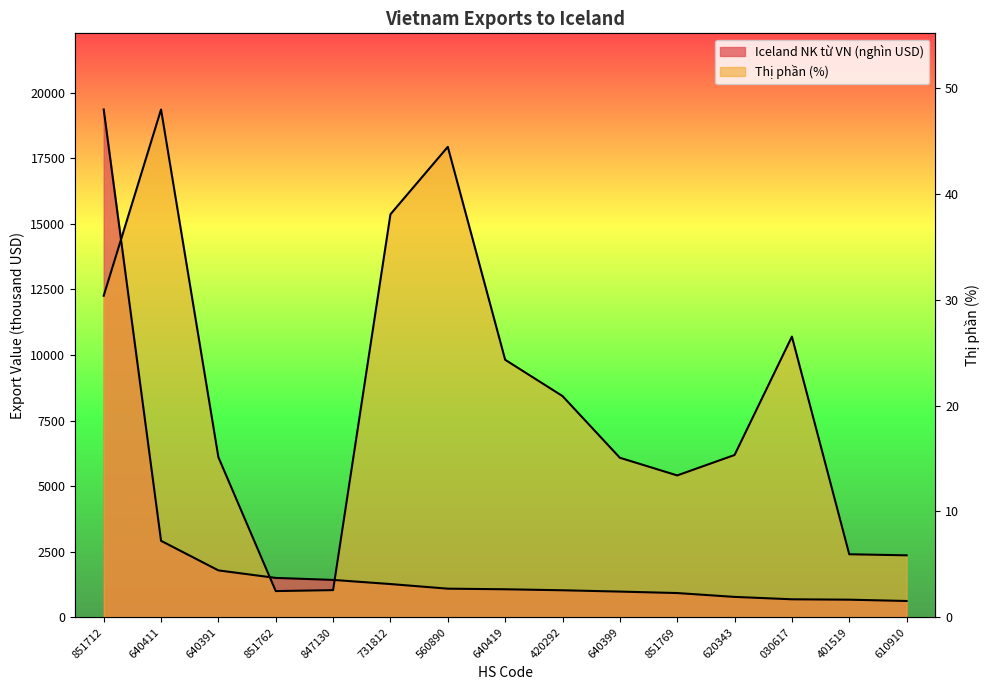

At which category does the chart reach its minimum across all series?

610910